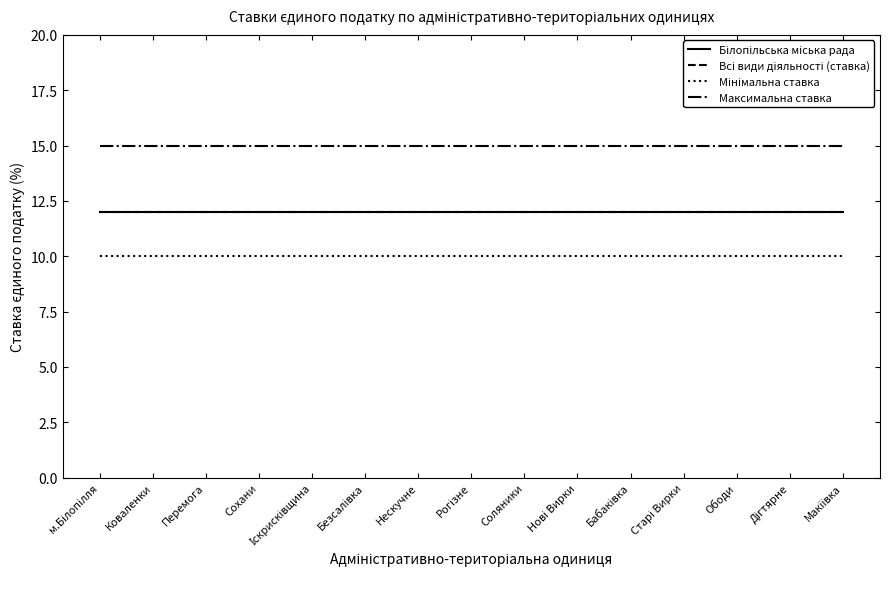

Does the chart display data point markers on the line(s)?

No